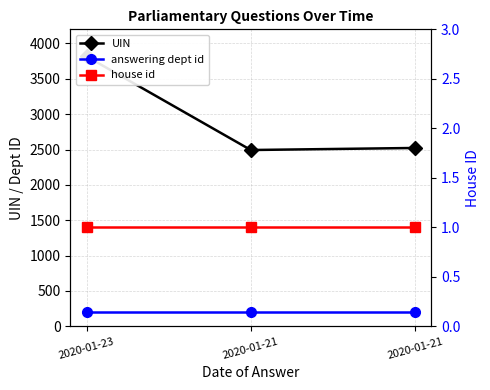

At how many categories does at least one series exceed 578?

3